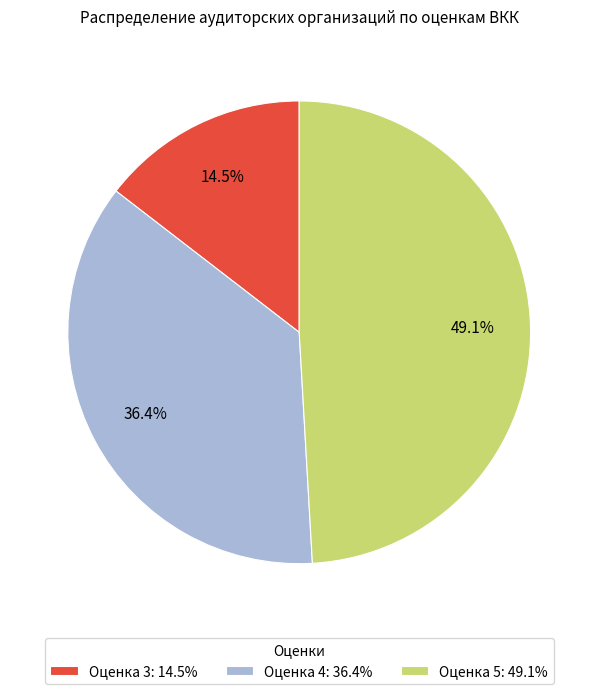

True or false: Оценка 5 accounts for 49% of the total.

True